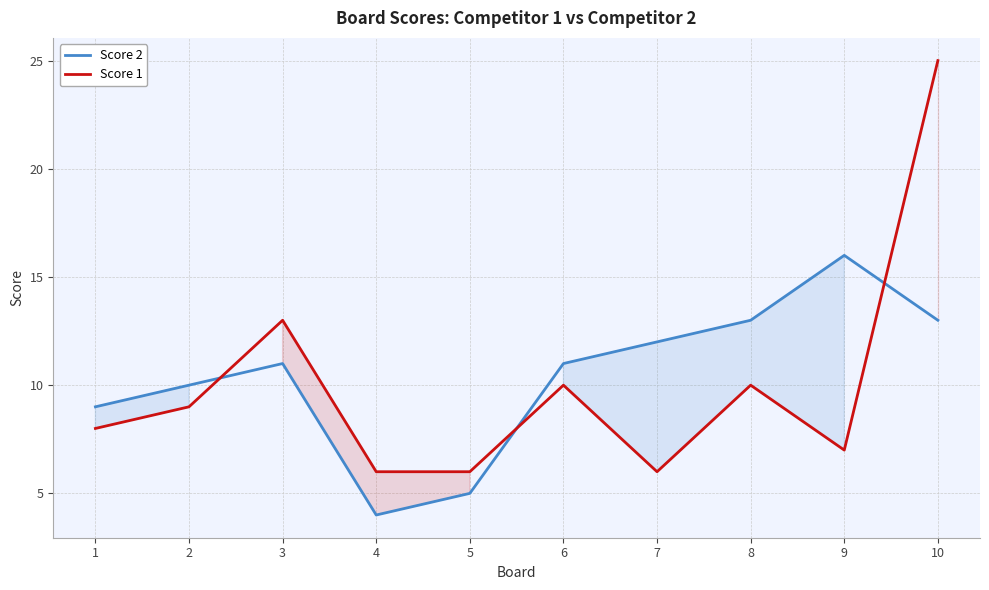

At which label does Score 1 first exceed 9?

3